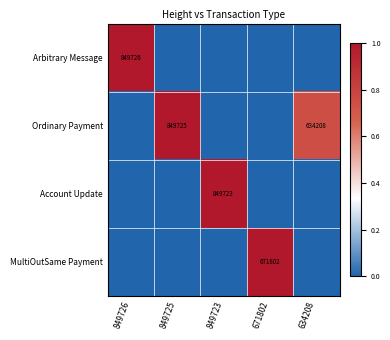

True or false: Ordinary Payment has a value of 1175989 at 849725.

False